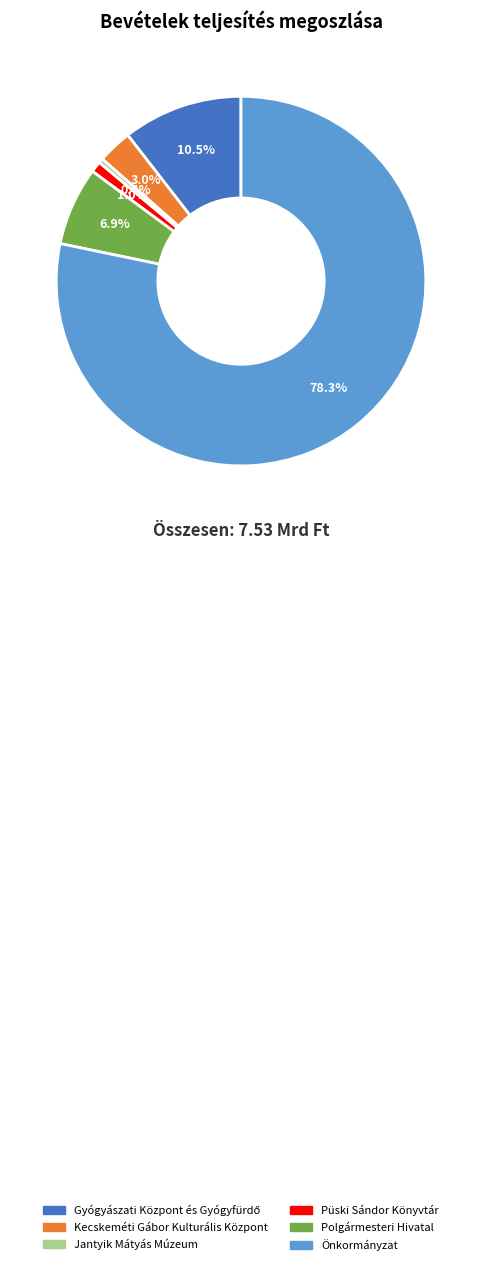

Does Önkormányzat represent more than half of the total?

Yes